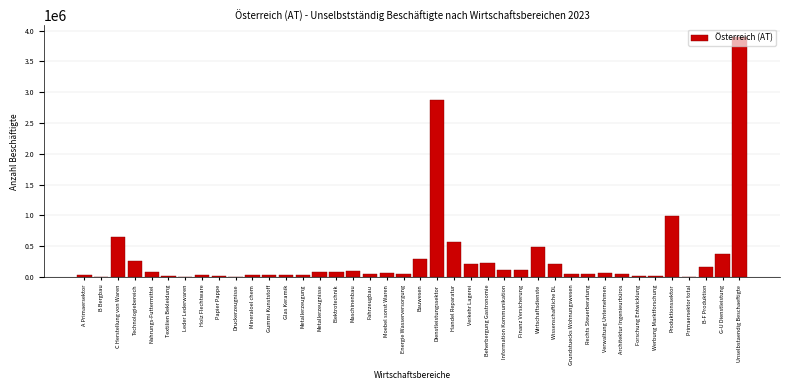

Approximately how many times larger is the value at Wissenschaftliche DL compared to Handel Reparatur?

0.4